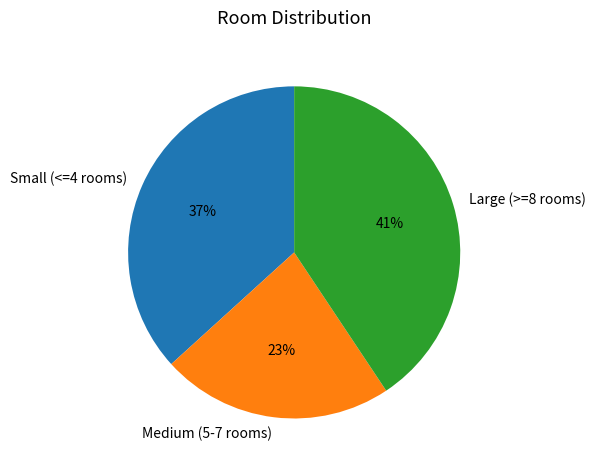

Is it true that Large (>=8 rooms) is 47% of the pie?

False